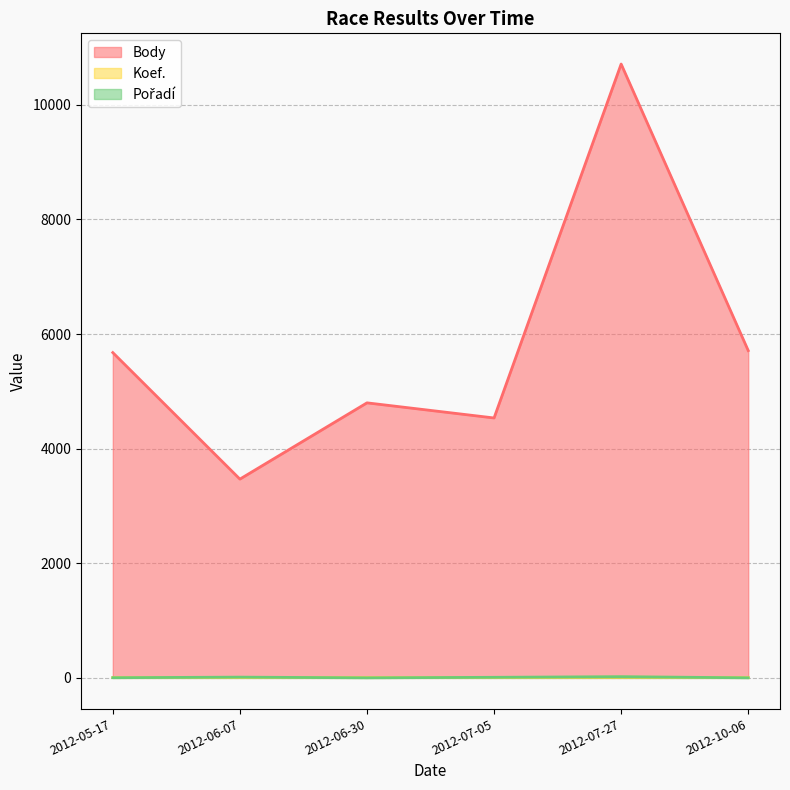

How many interior local valleys does the Koef. series have?

1